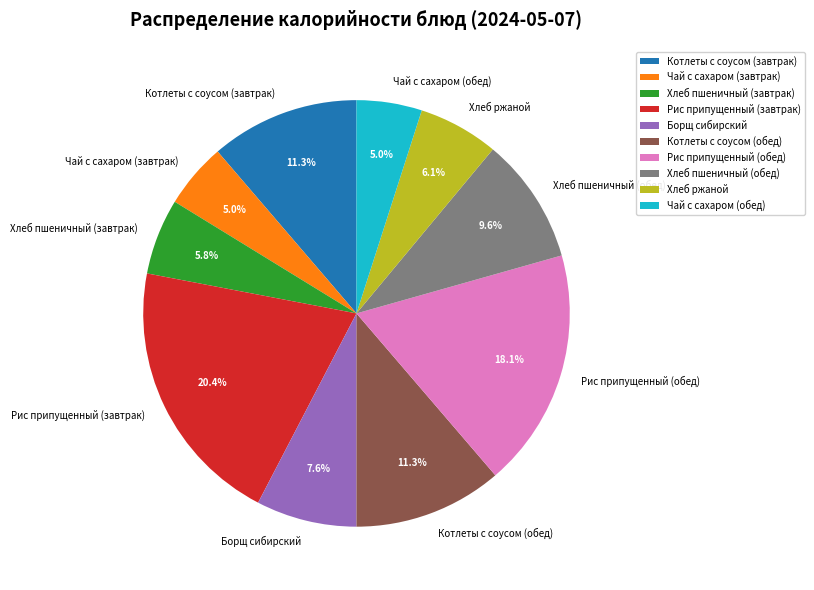

Is the sum of Борщ сибирский and Рис припущенный (обед) greater than half?

No